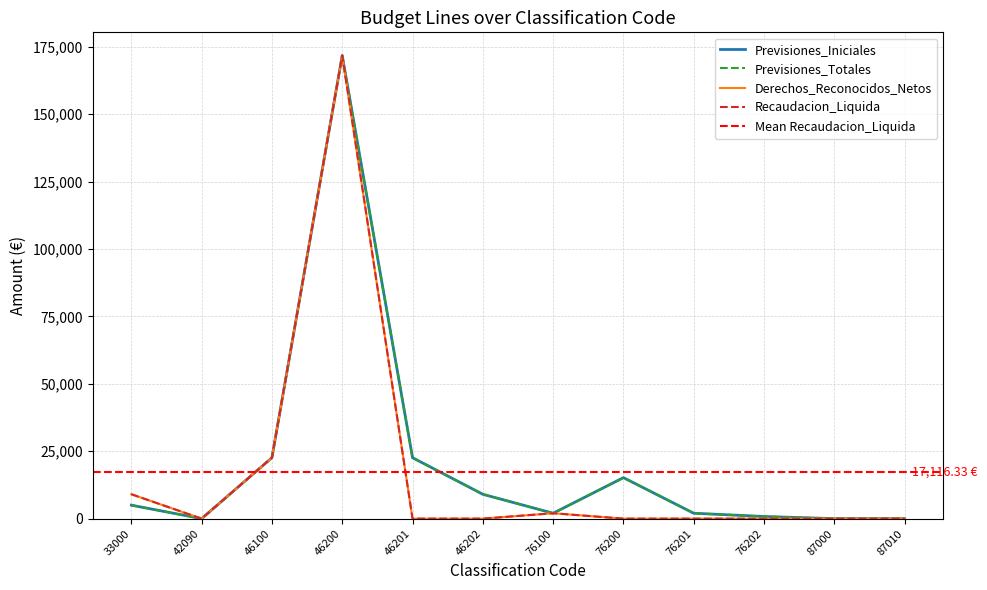

What is the maximum value for Previsiones_Iniciales?

171748